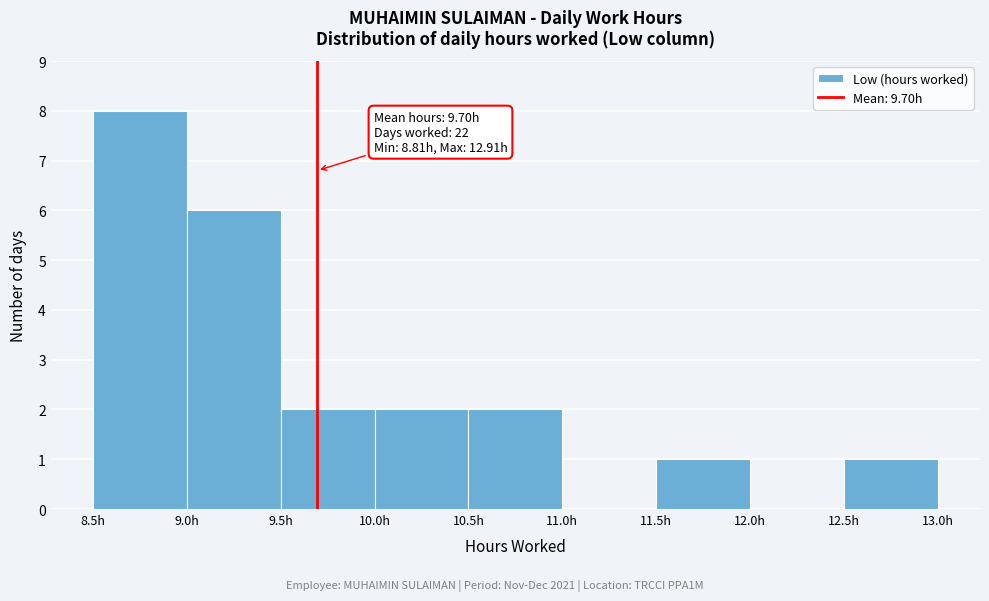

Over which range of the x-axis is the bar tallest?

8.5 to 9.0